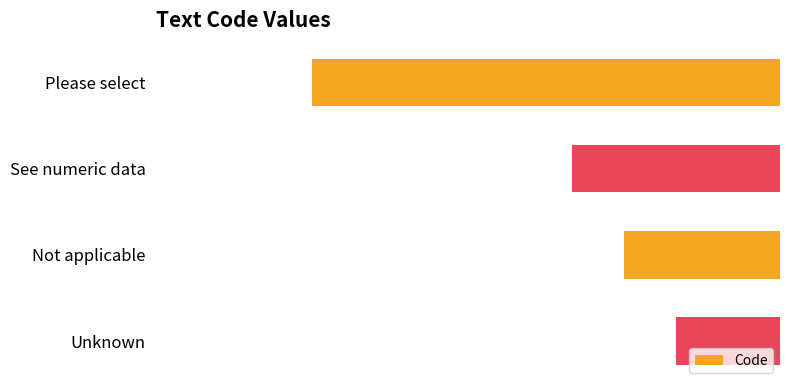

What is the change in value from Please select to Unknown?

+7